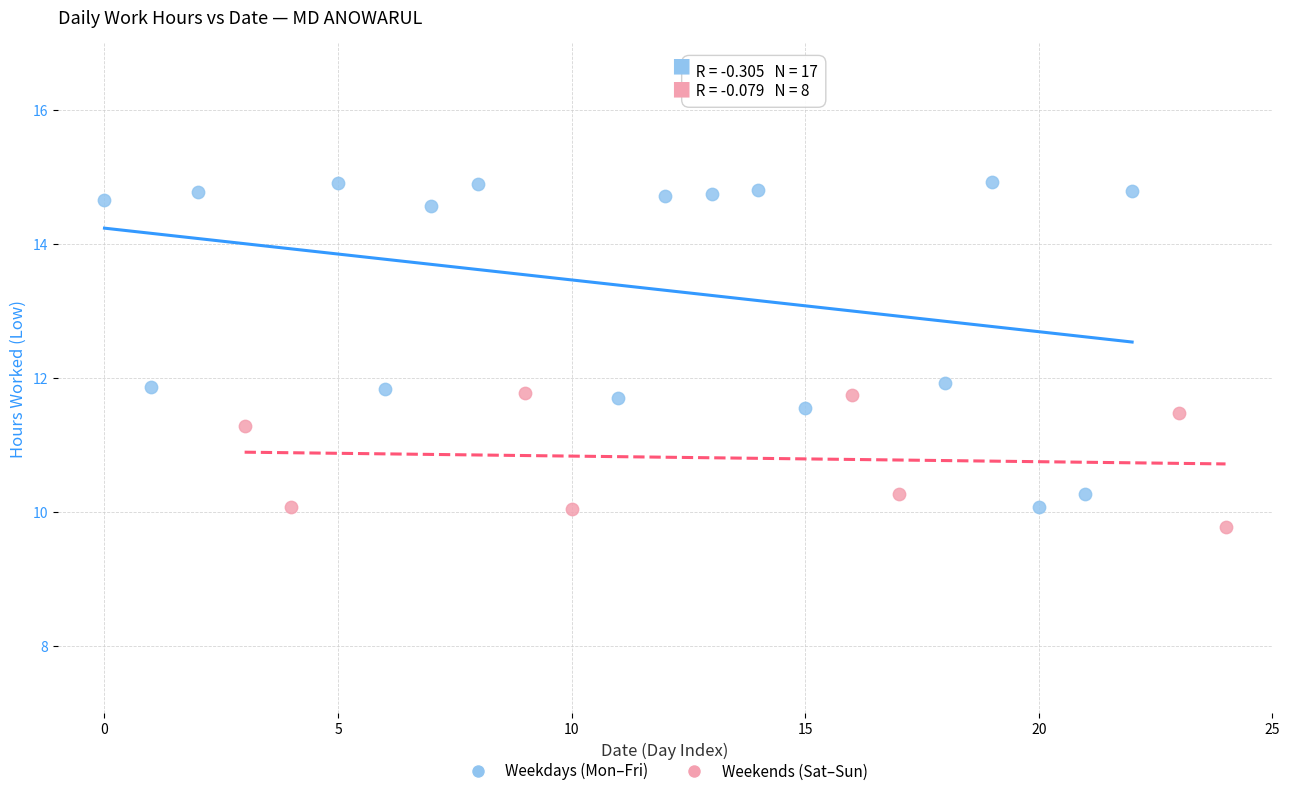

Which series reaches the maximum Y coordinate?

Weekdays (Mon–Fri)